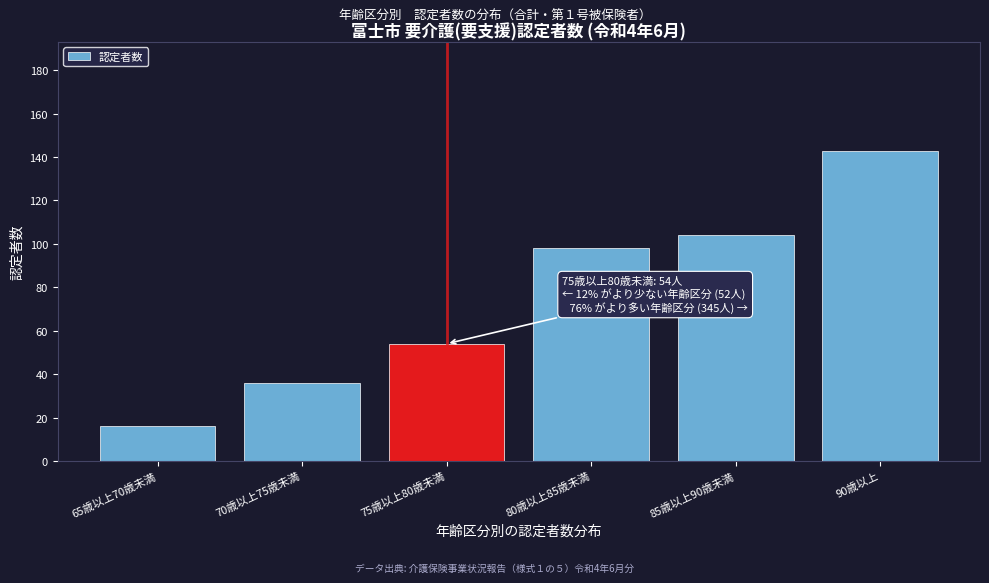

Reading left to right, transcribe all the data shown in this chart.

65歳以上70歳未満=16	70歳以上75歳未満=36	75歳以上80歳未満=54	80歳以上85歳未満=98	85歳以上90歳未満=104	90歳以上=143